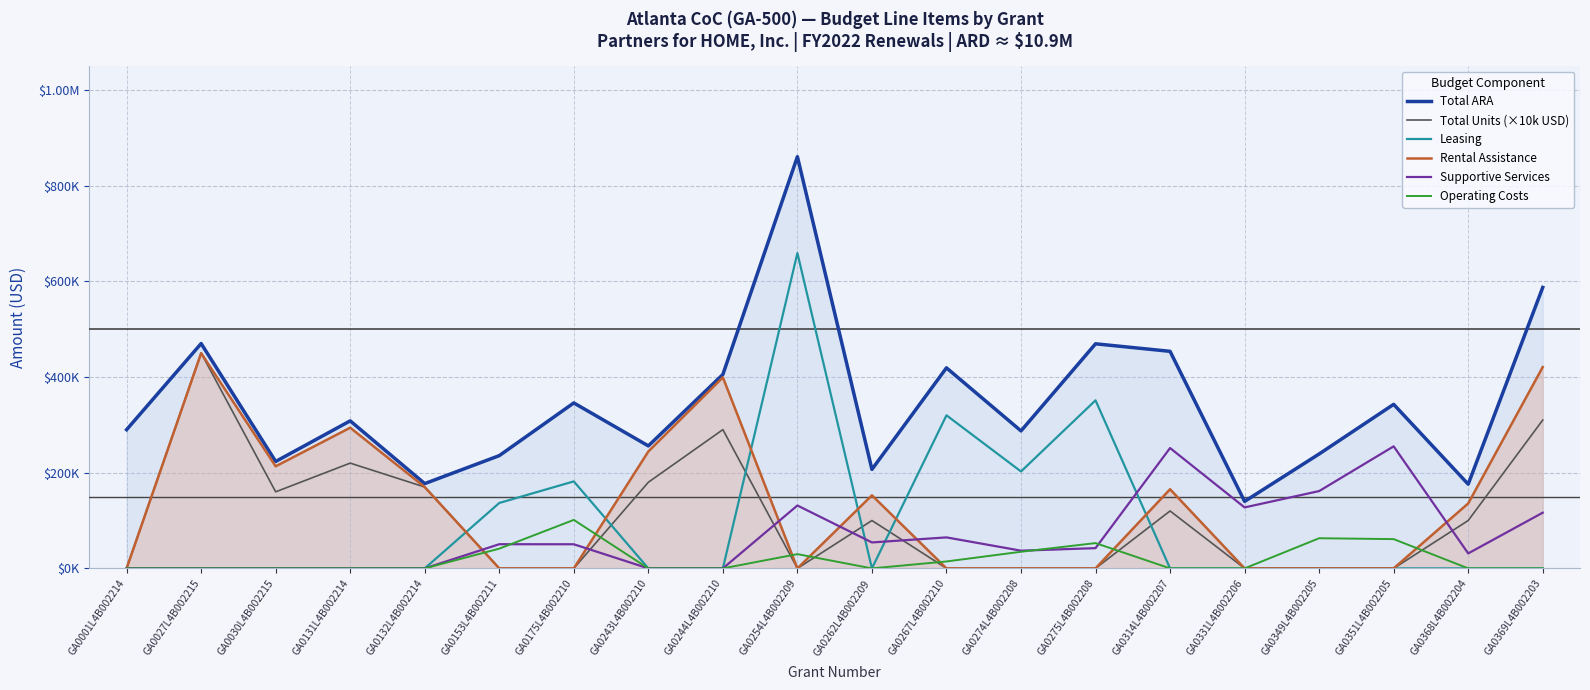

Which label corresponds to the smallest value in the chart?

GA0001L4B002214